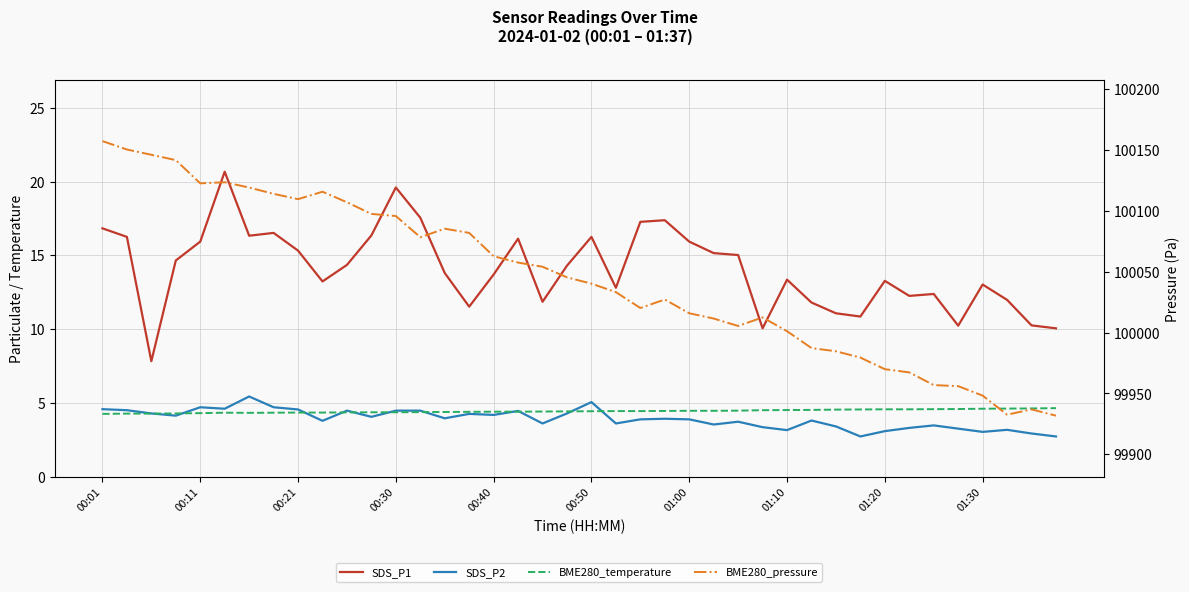

Between 11 and 01:00, which is larger?

11